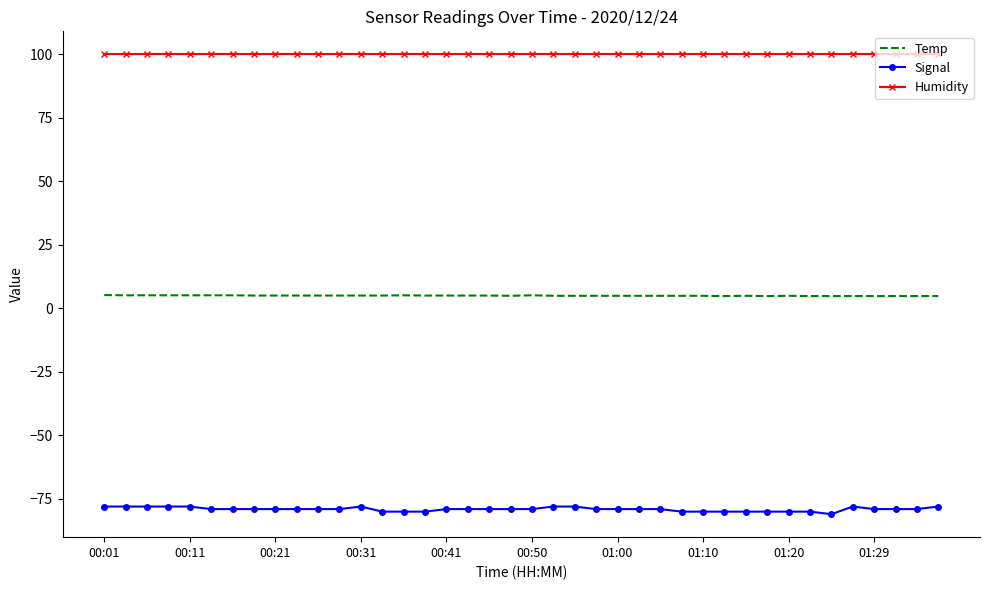

What are all the series names shown in the legend?

Temp, Signal, Humidity